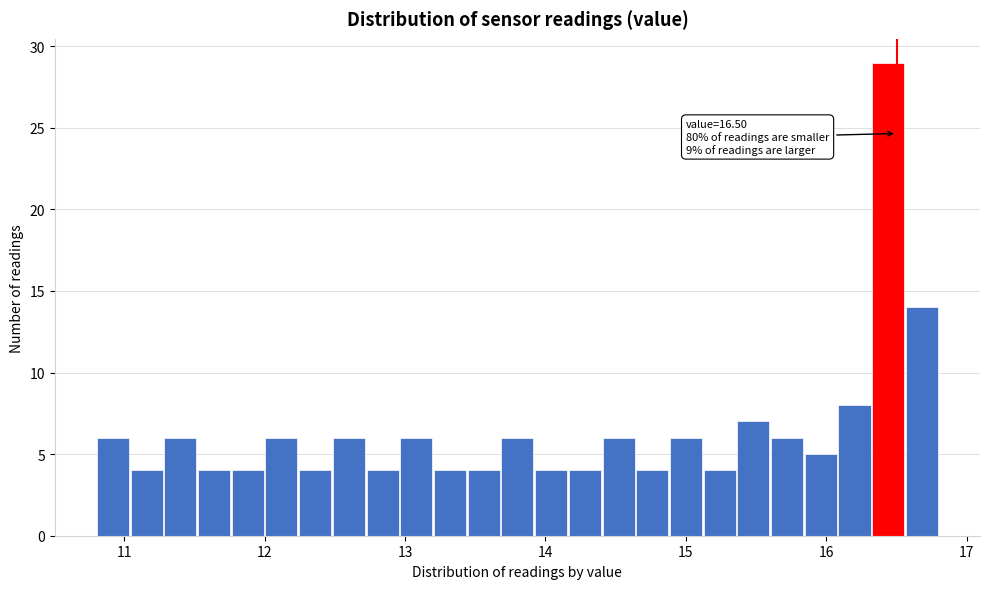

Read against the x-axis, roughly where is the centre of the tallest bar?

16.4